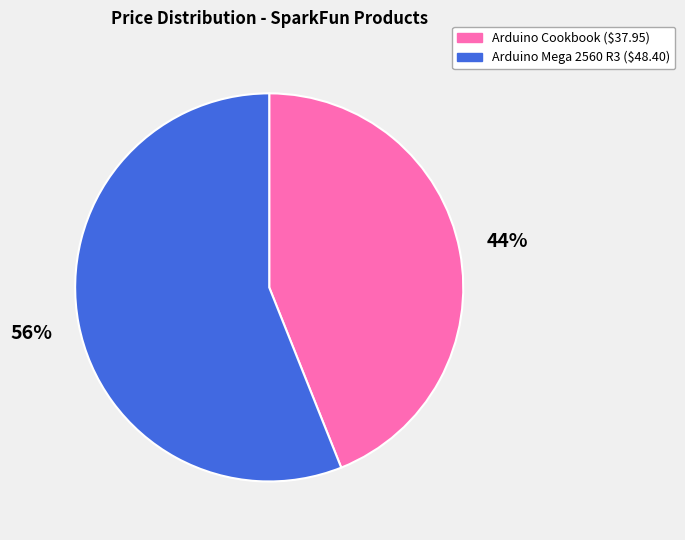

To the nearest percent, what is the average slice percentage?

50%